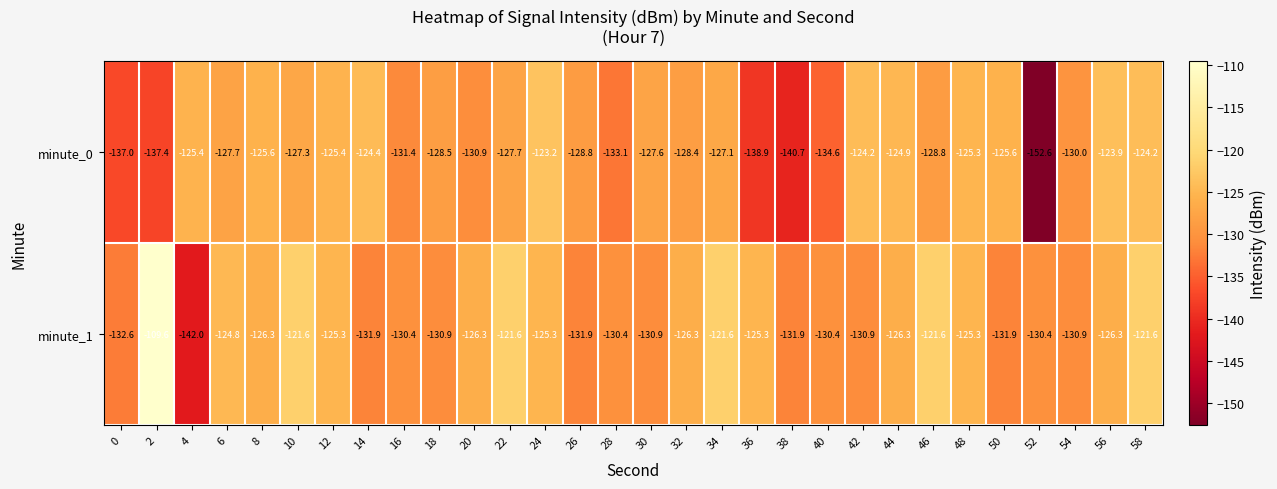

How many data points in minute_0 are above -127?

11